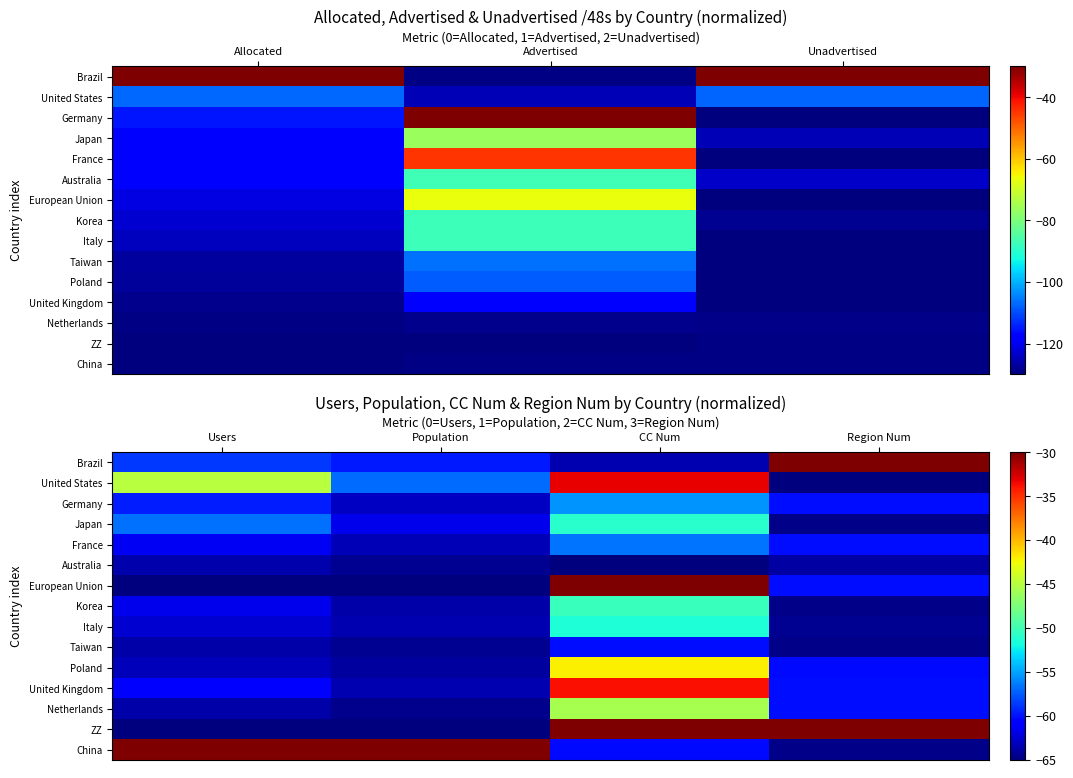

Which has a higher value, Users or Region Num?

Region Num